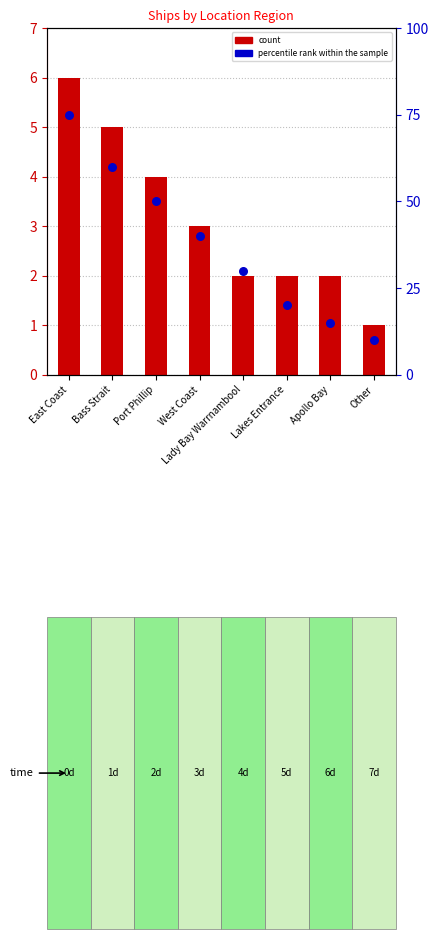

At how many categories does at least one series exceed 68?

1